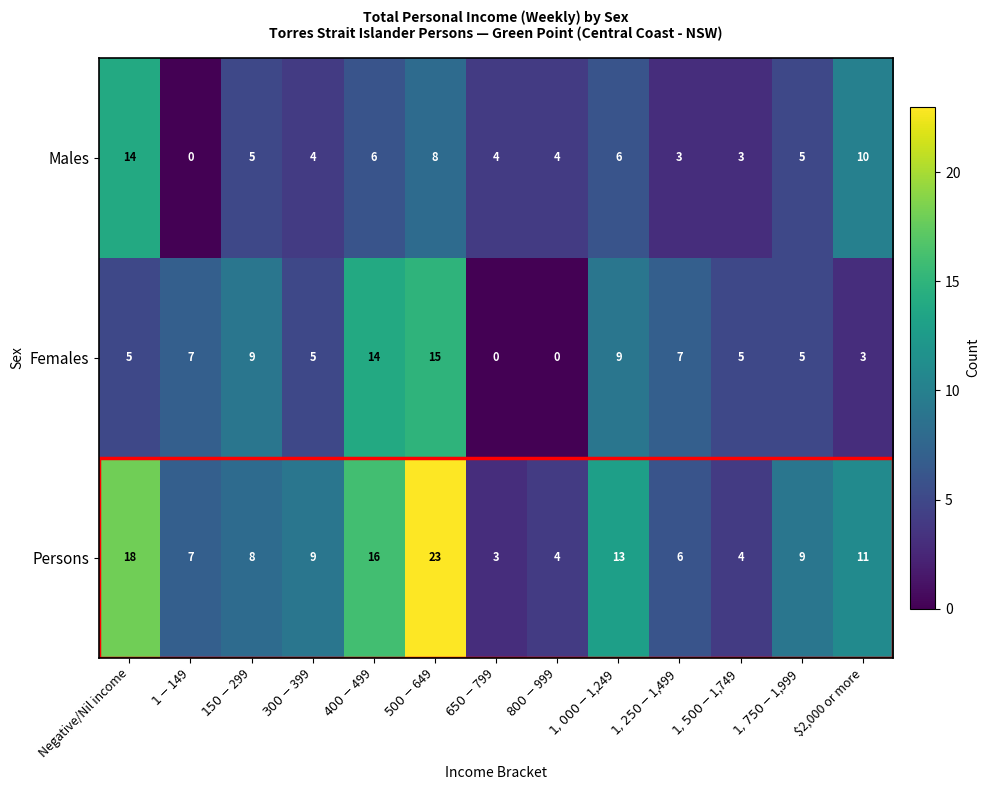

List the series in order of their overall mean, lowest first.

Males, Females, Persons